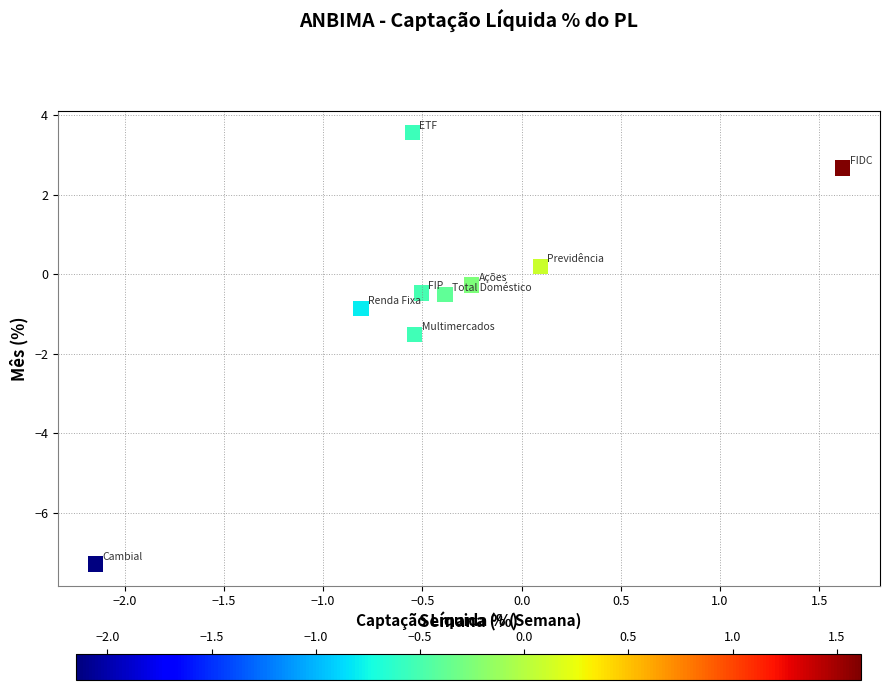

What is the average X value?

-0.4